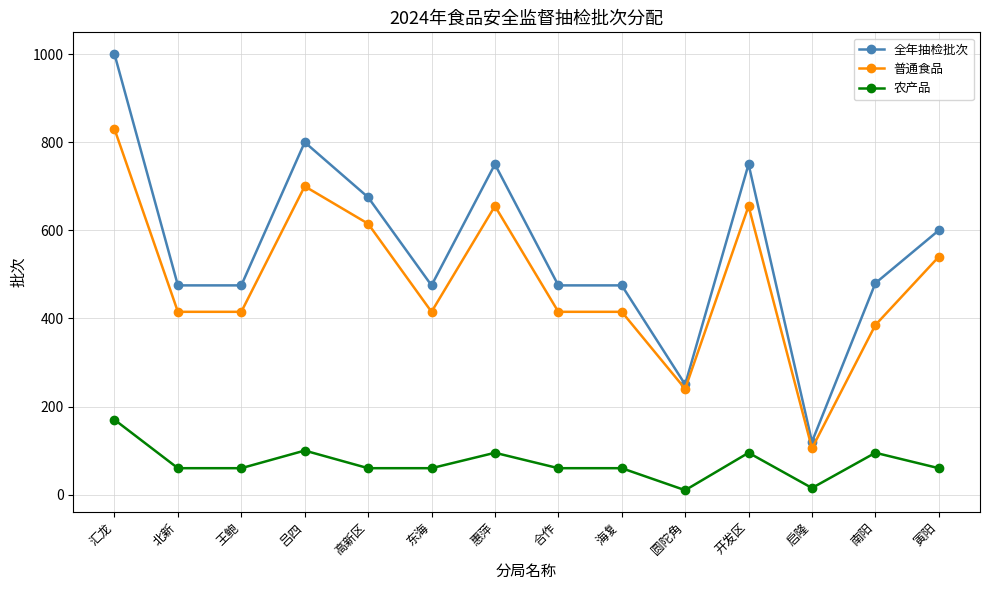

Which series has the widest spread of values?

全年抽检批次